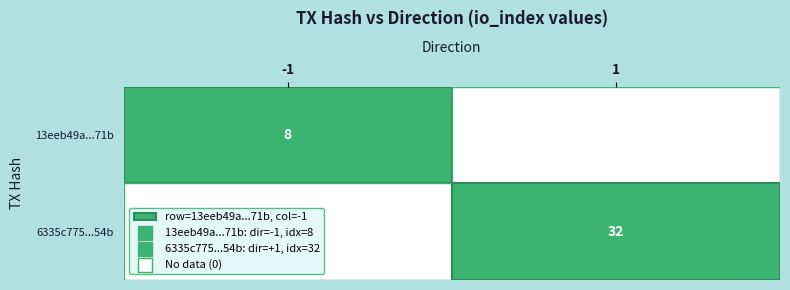

How many series are shown in this chart?

2